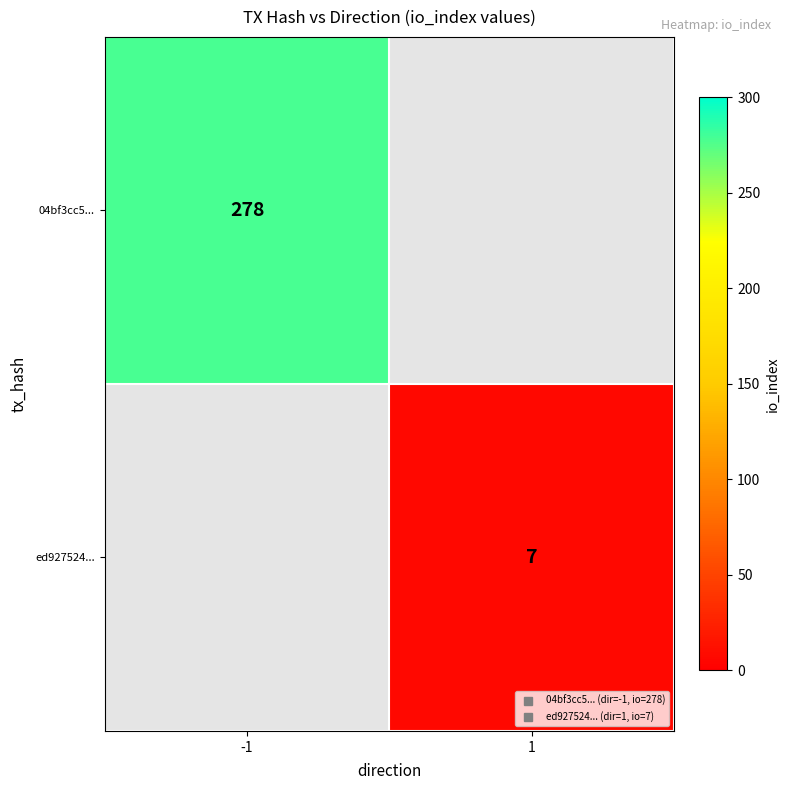

The value of ed927524... at 1 is 10. True or false?

False